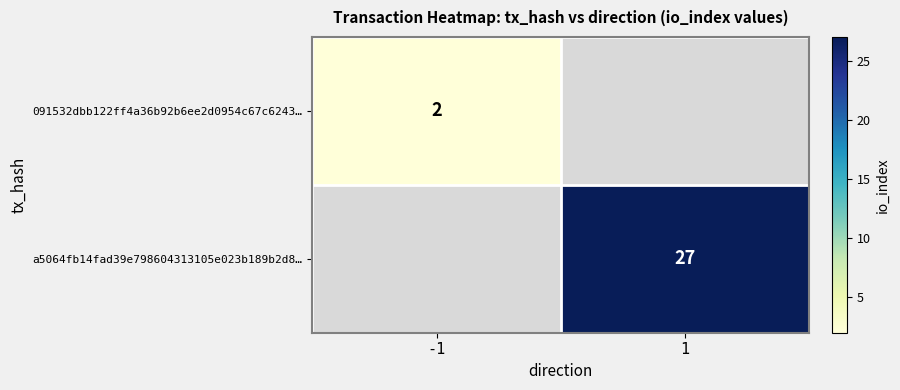

What is the minimum value shown in the chart?

2.0